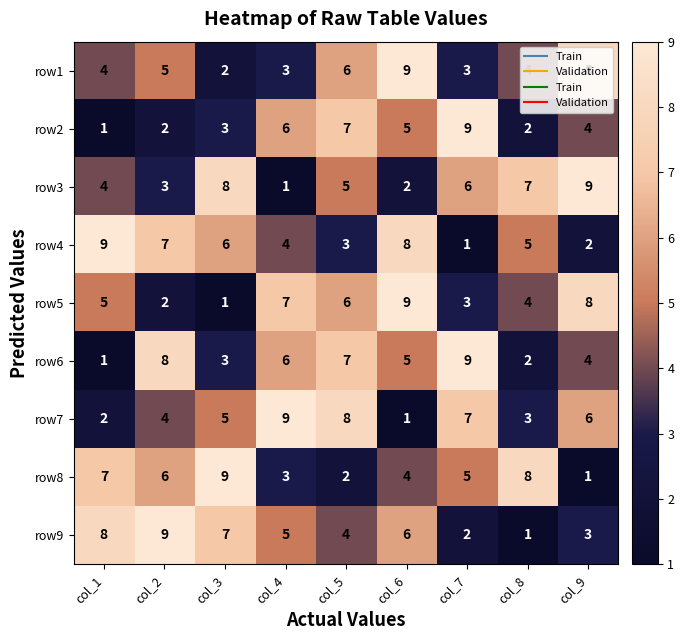

What is the difference between the highest and lowest values at col_9?

8